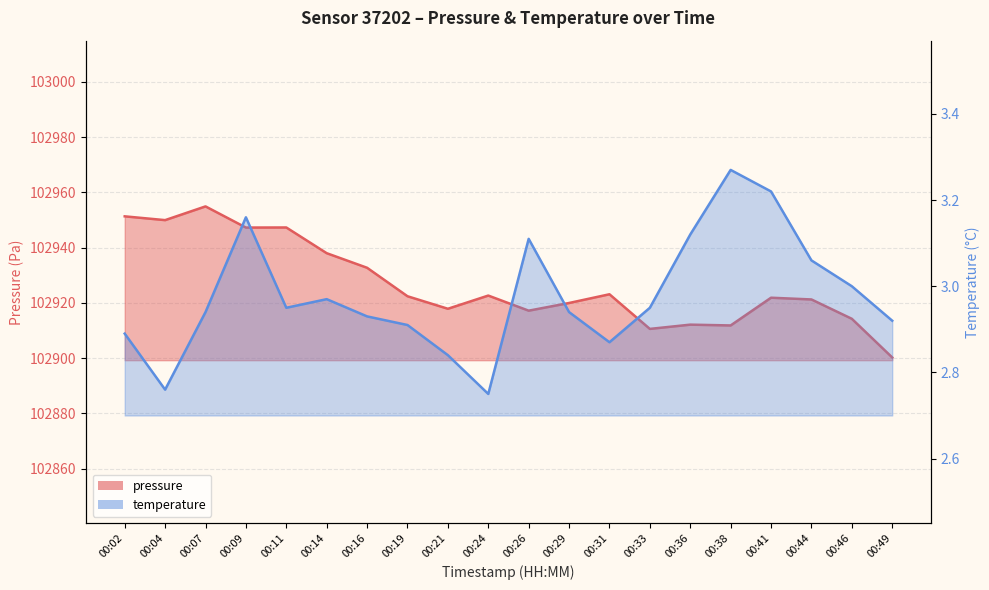

Rank the series by their average value, from lowest to highest.

temperature, pressure